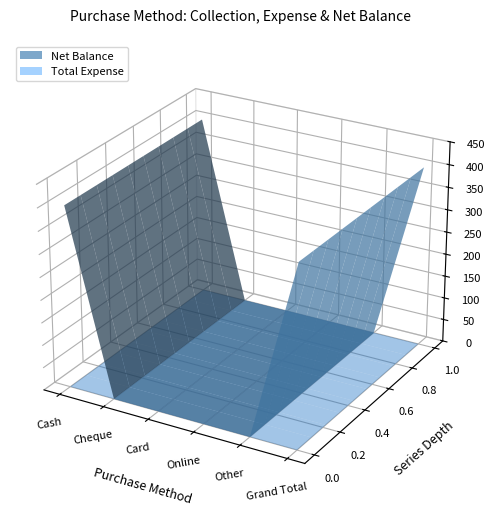

Reading left to right, extract all data points from this chart.

Net Balance: Cash=400	Cheque=0	Card=0	Online=0	Other=0	Grand Total=400
Total Expense: Cash=0	Cheque=0	Card=0	Online=0	Other=0	Grand Total=0